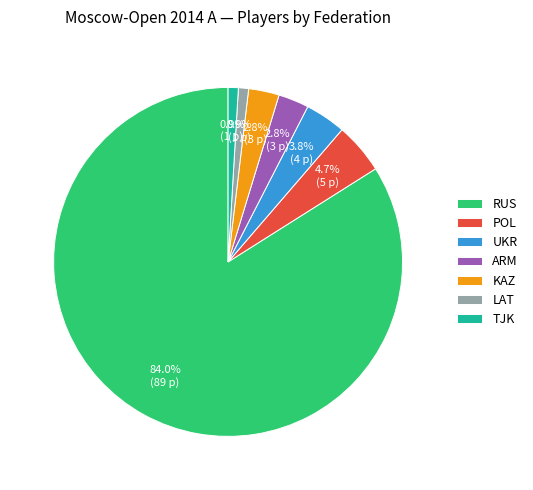

How many segments does this pie chart have?

7